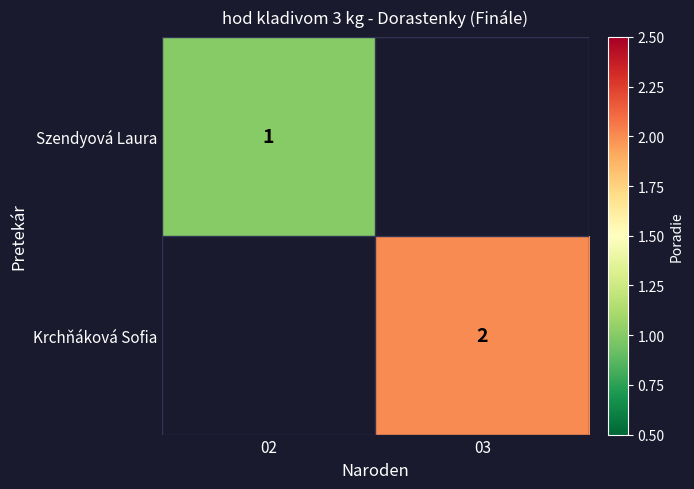

Is the value of Krchňáková Sofia at 03 greater than the value of Szendyová Laura at 02?

Yes